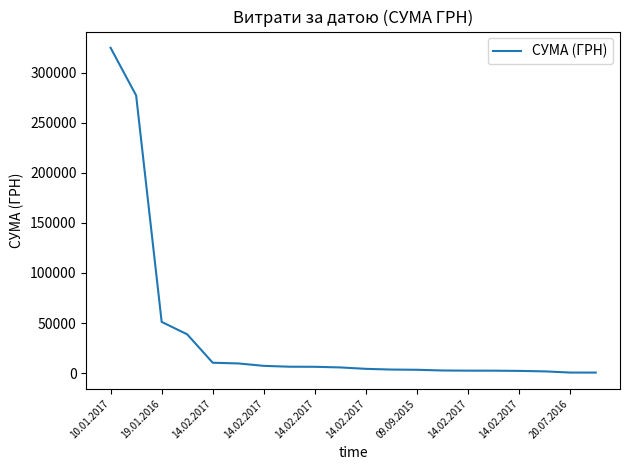

What is the difference between the maximum and minimum values?

324358.5